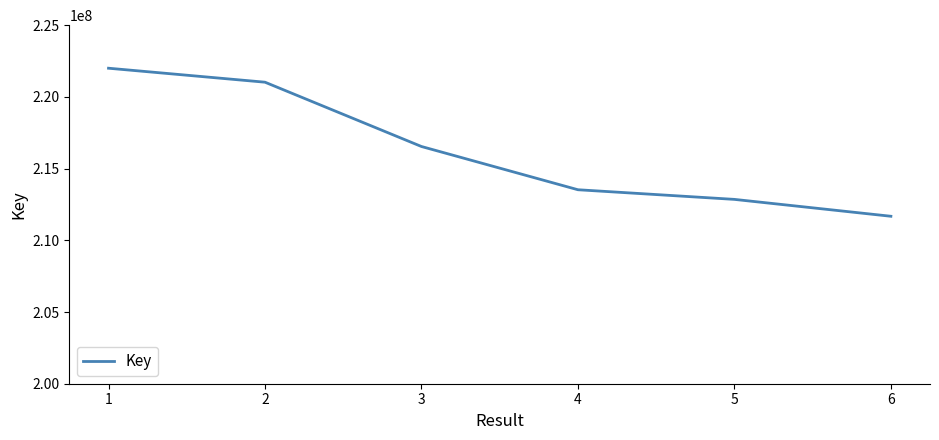

Count the number of data series in this chart.

1